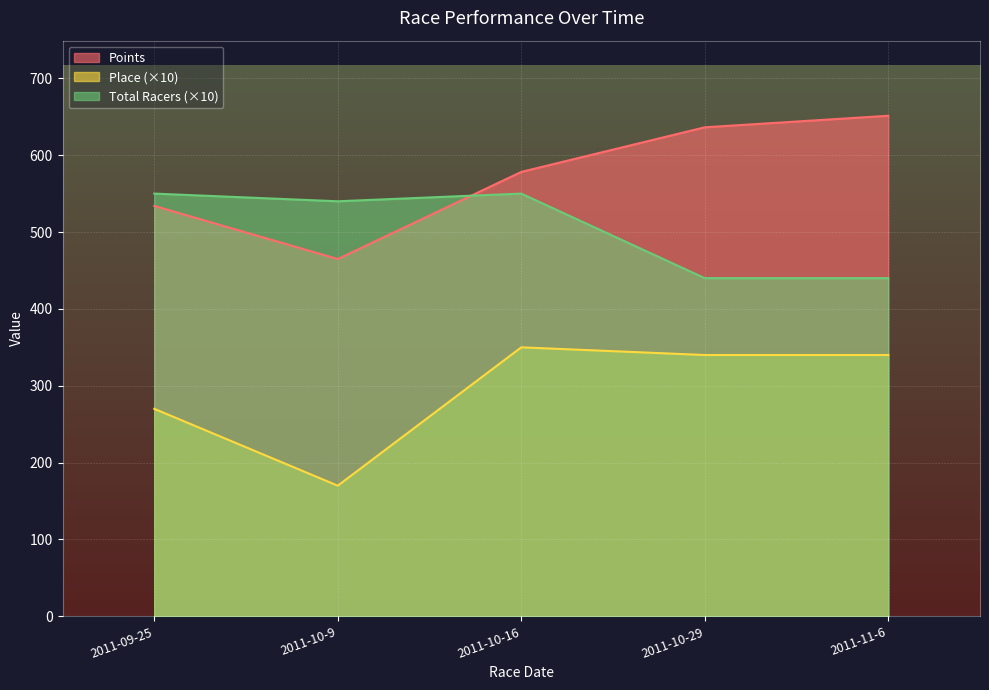

What is the lowest value of the Total Racers series?

440.0